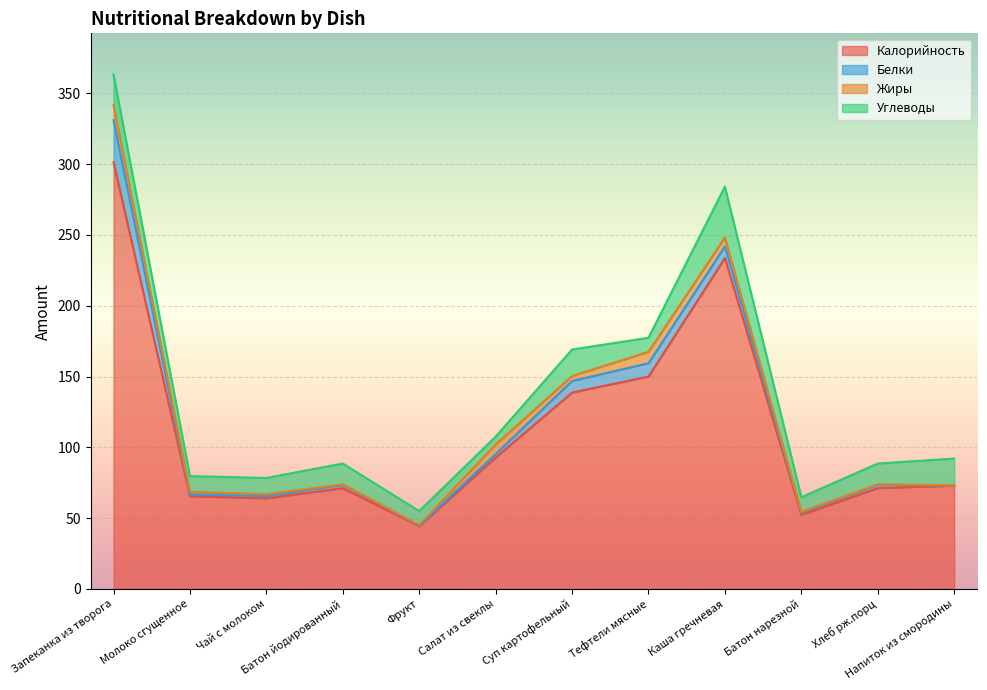

What value does the Калорийность series have at Молоко сгущенное?

65.5